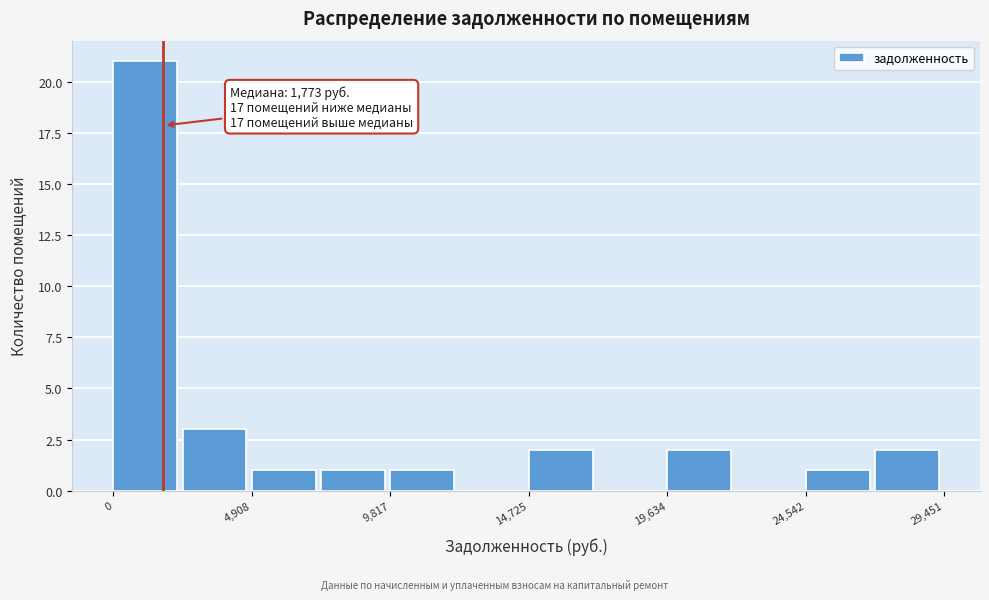

Over which range of the x-axis is the bar tallest?

0 to 2500